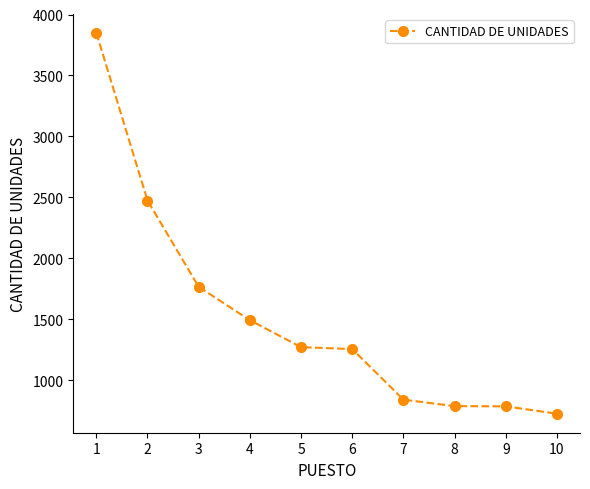

The value at 8 is 1299. True or false?

False